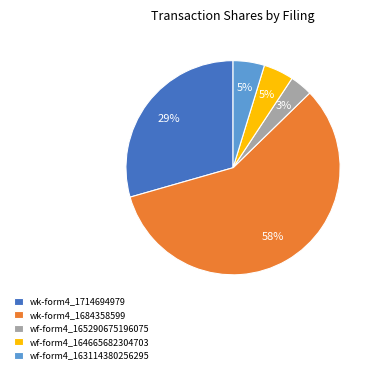

To the nearest percent, what percentage of the pie is wf-form4_163114380256295?

5%